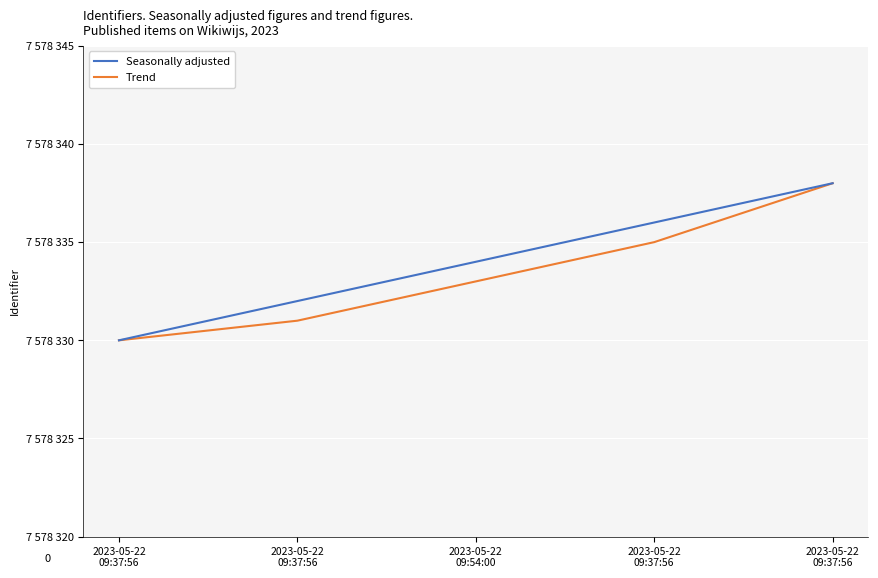

What are all the series names shown in the legend?

Seasonally adjusted, Trend